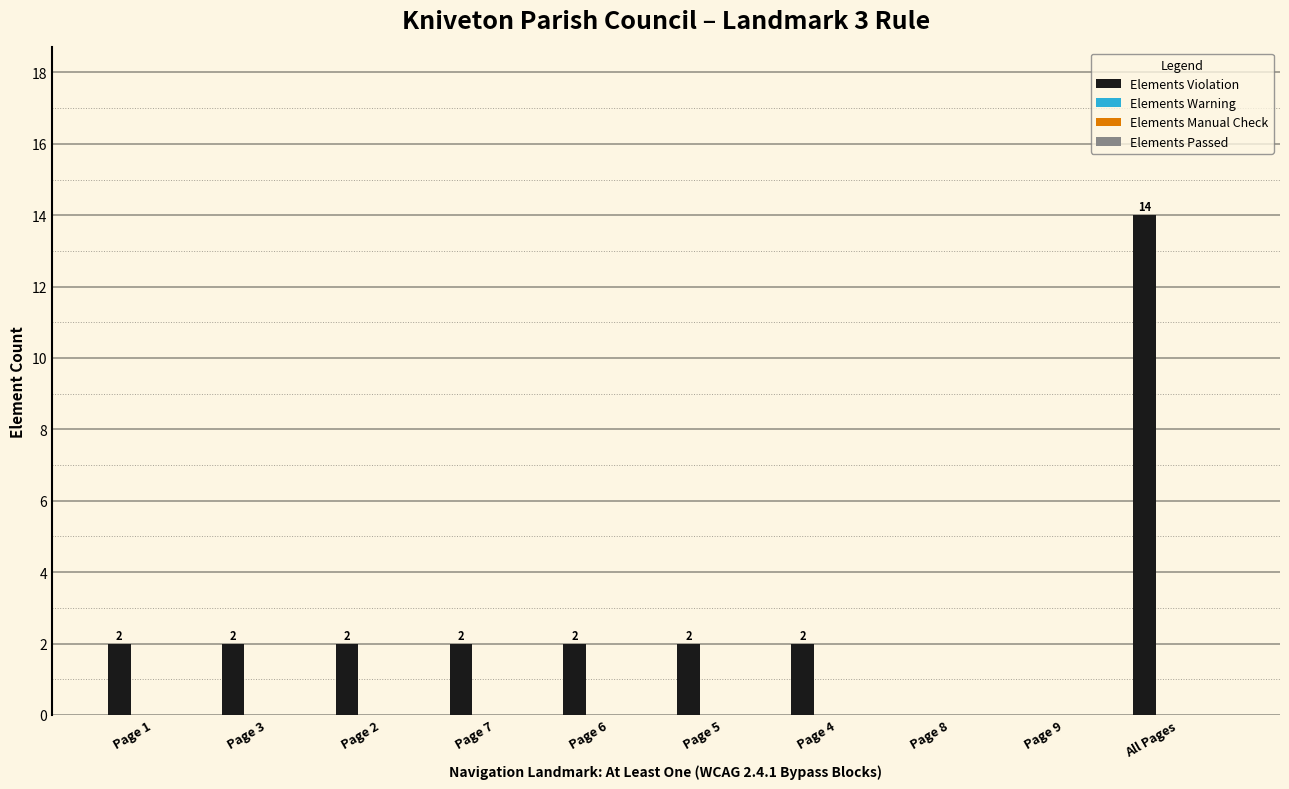

How many categories are shown in the chart?

10